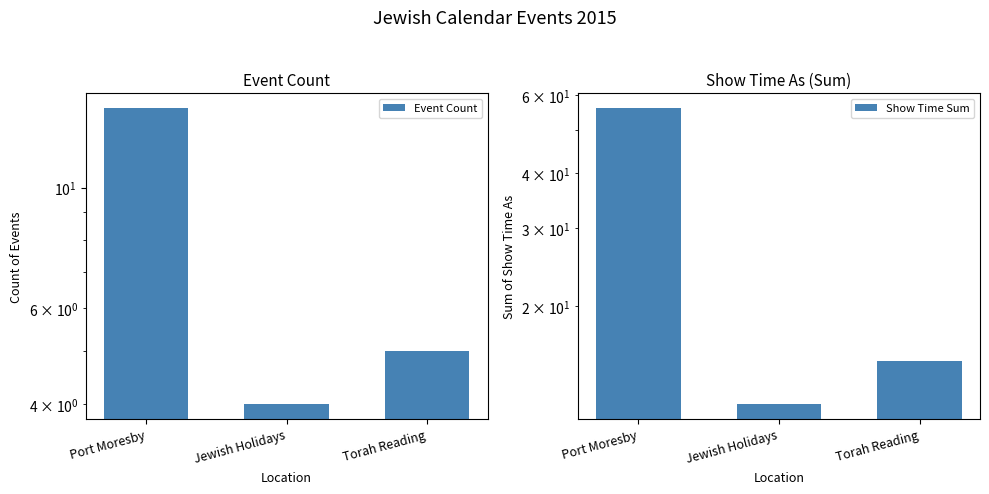

How many data points does each series have?

3